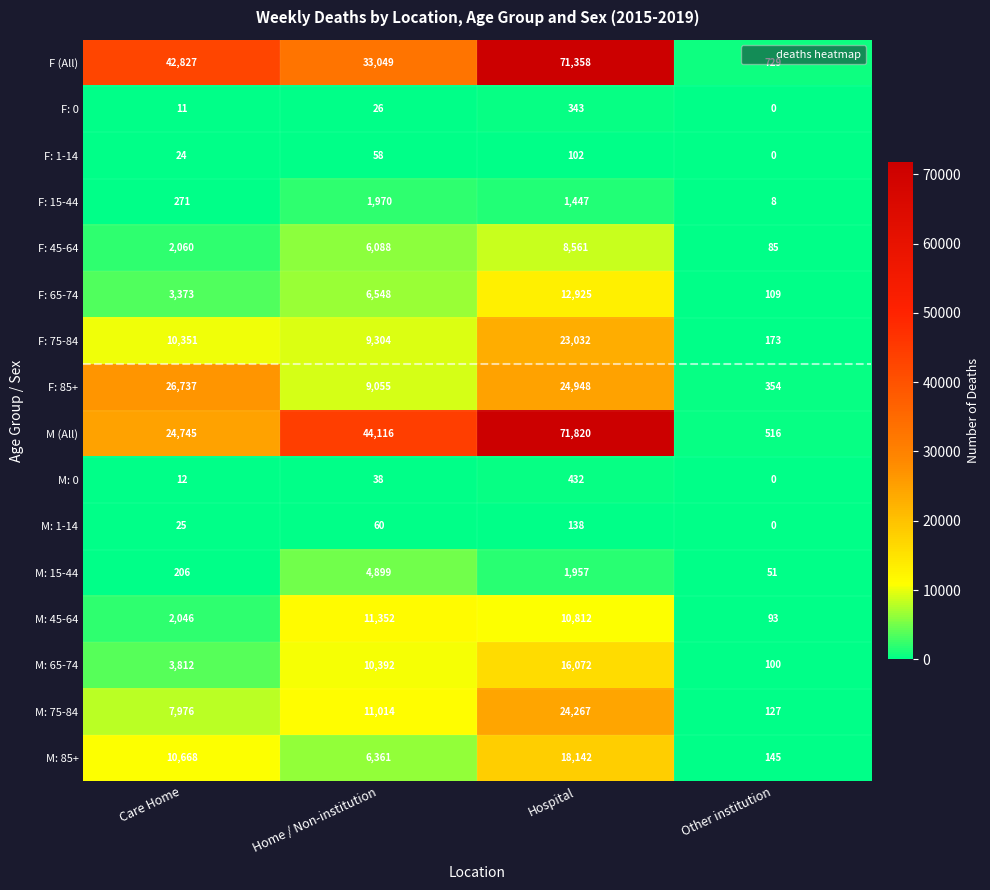

What is the average value of the M: 65-74 series?

7594